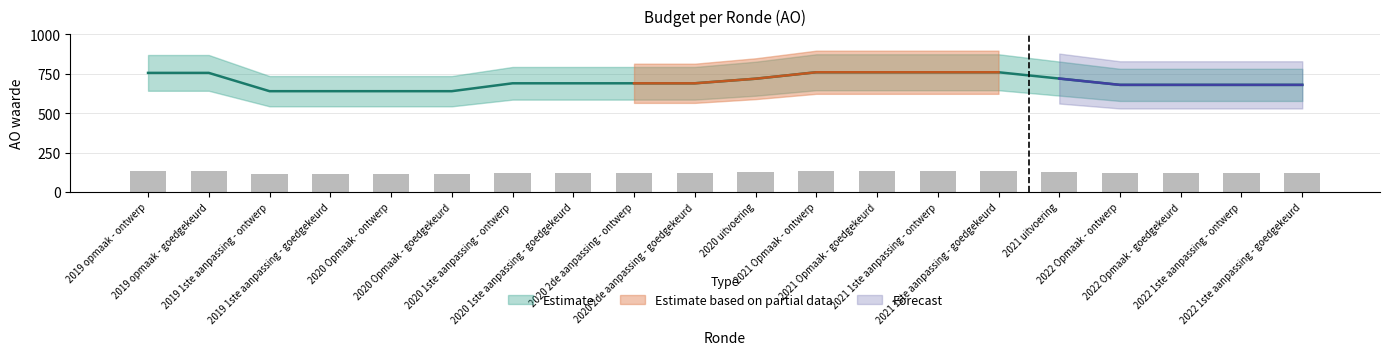

What is the label of the 4th bar from the right?

2022 Opmaak - ontwerp